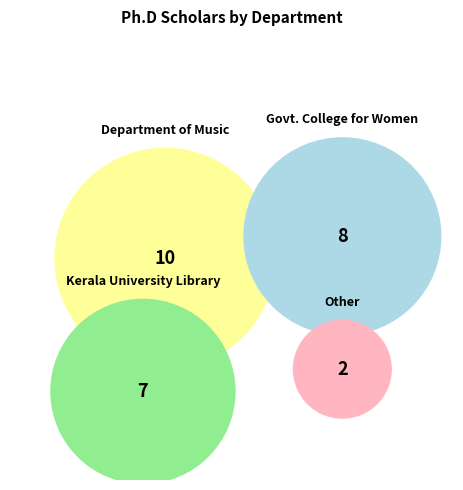

To the nearest percent, what is the difference between the largest and smallest slice percentages?

30%